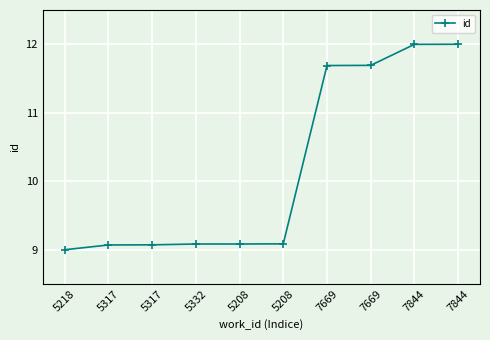

Count the number of categories in the chart.

10